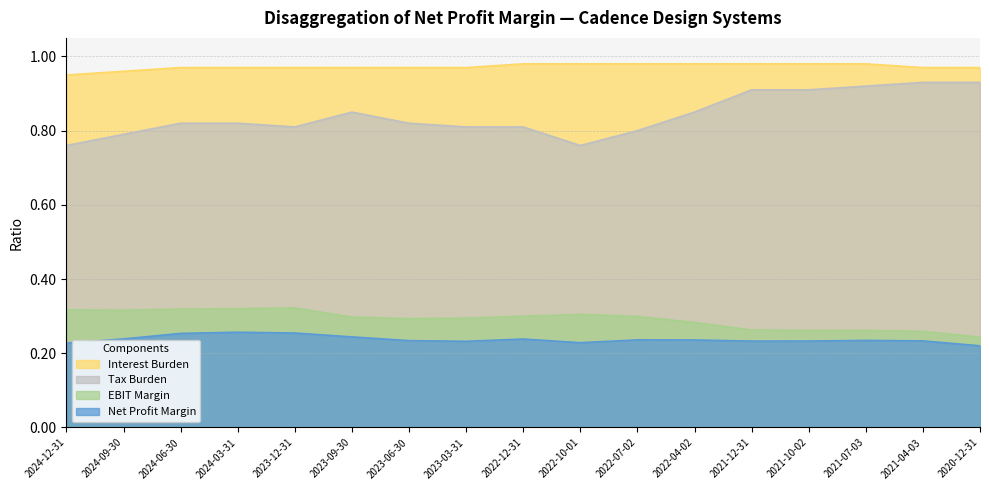

At how many categories does at least one series exceed 0?

17